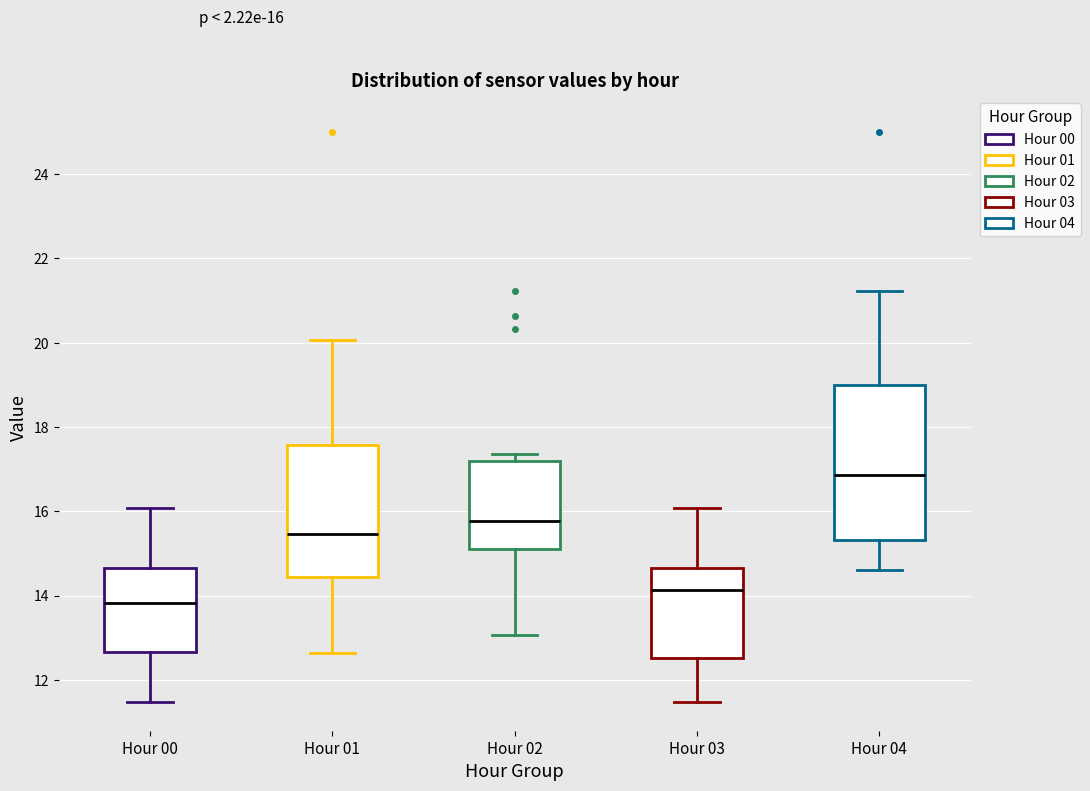

Which box has the highest median line?

Hour 04